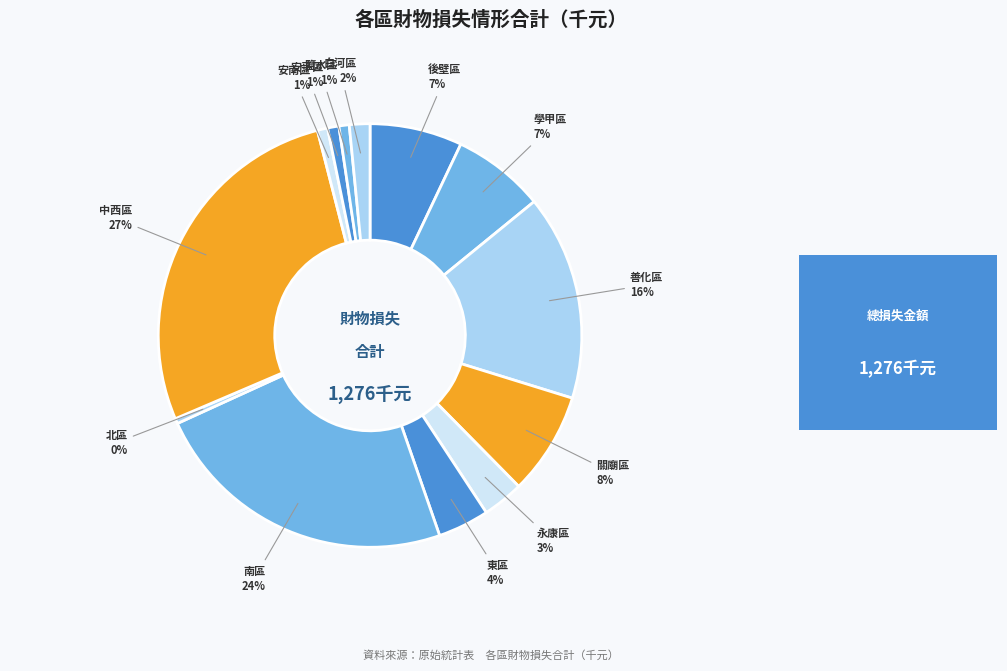

The 關廟區 slice represents 8% of the pie. True or false?

True